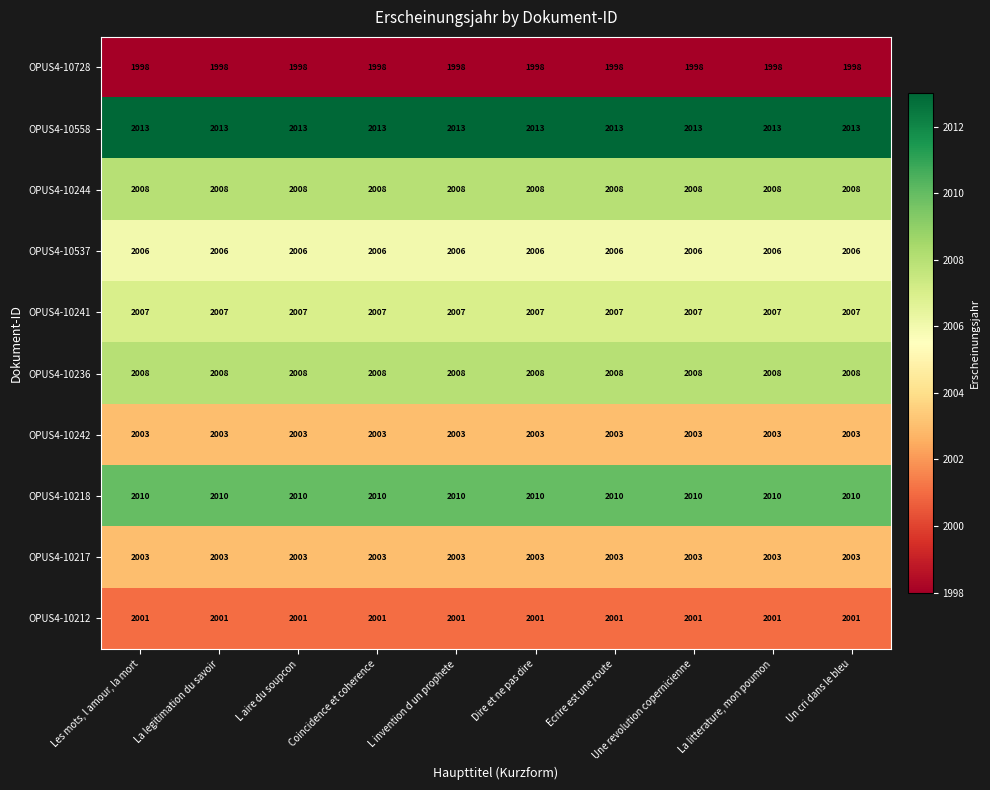

How many series are shown in this chart?

10